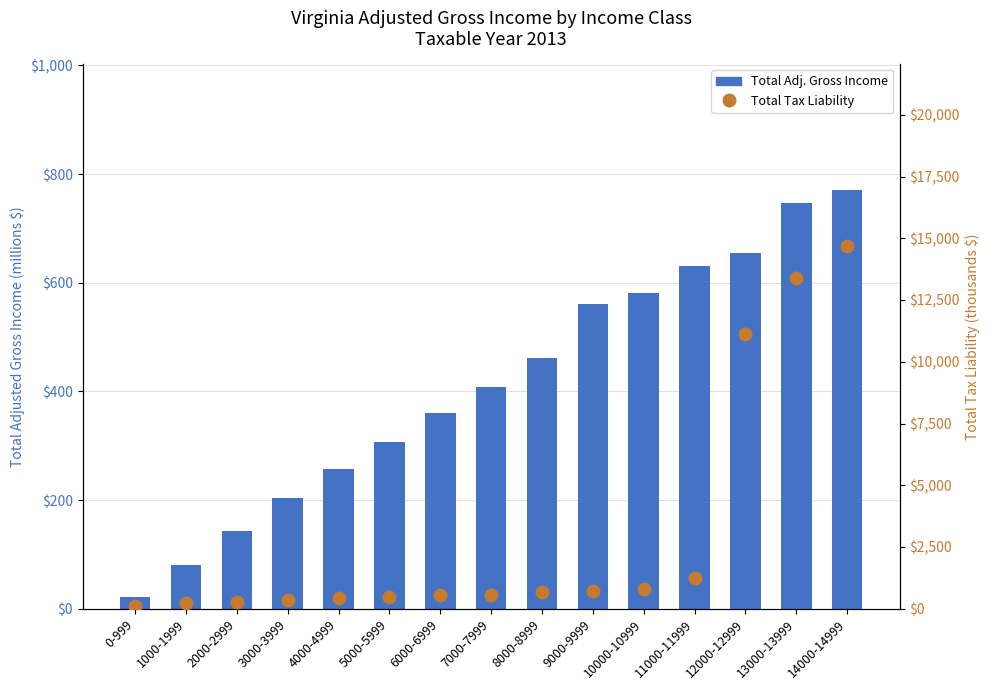

Reading left to right, what are all the values shown in this chart?

Total Adjusted Gross Income: 22.0	79.7	142.4	203.1	257.3	307.0	359.6	408.5	462.1	560.4	580.4	630.6	654.5	747.5	771.0
Total Tax Liability: 125.8	214.0	285.8	344.3	416.8	474.6	543.6	576.3	687.8	707.7	785.9	1258.2	11116.8	13406.7	14696.8